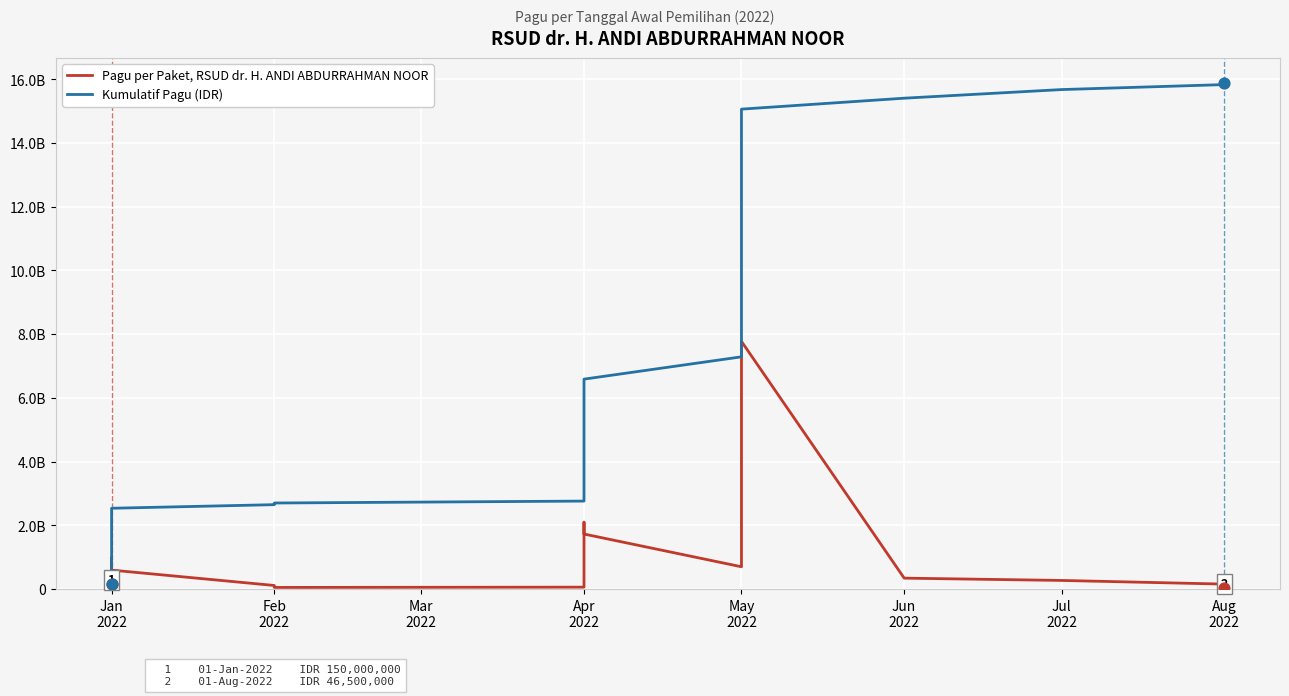

Which series has the largest total across all categories?

Kumulatif Pagu (IDR)